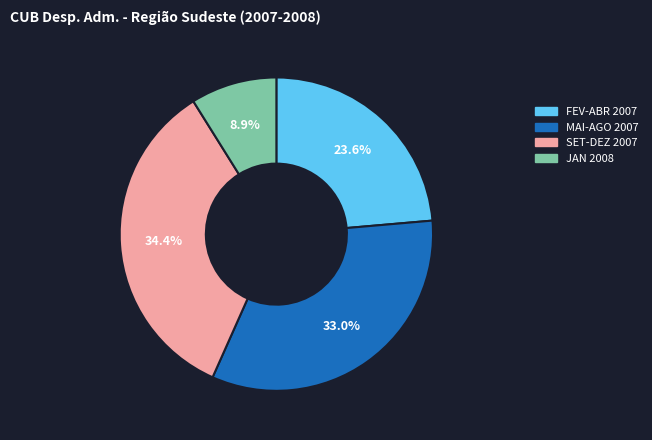

Is there any slice that represents more than half of the pie?

No